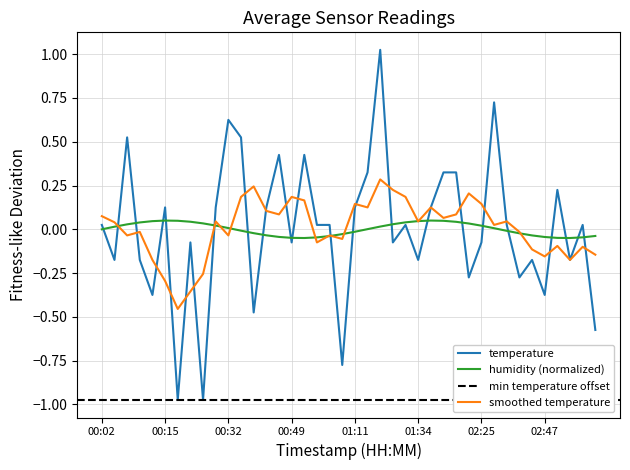

How many data points are less than 0?

18